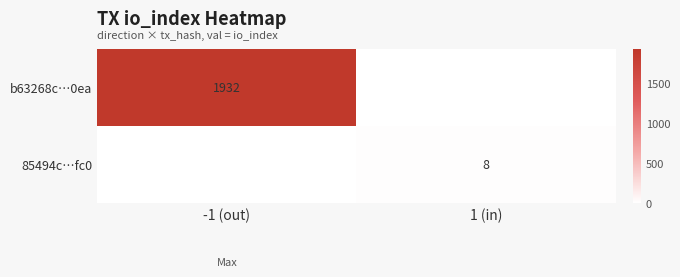

Is the value of b63268c…0ea at -1 (out) greater than the value of 85494c…fc0 at 1 (in)?

Yes